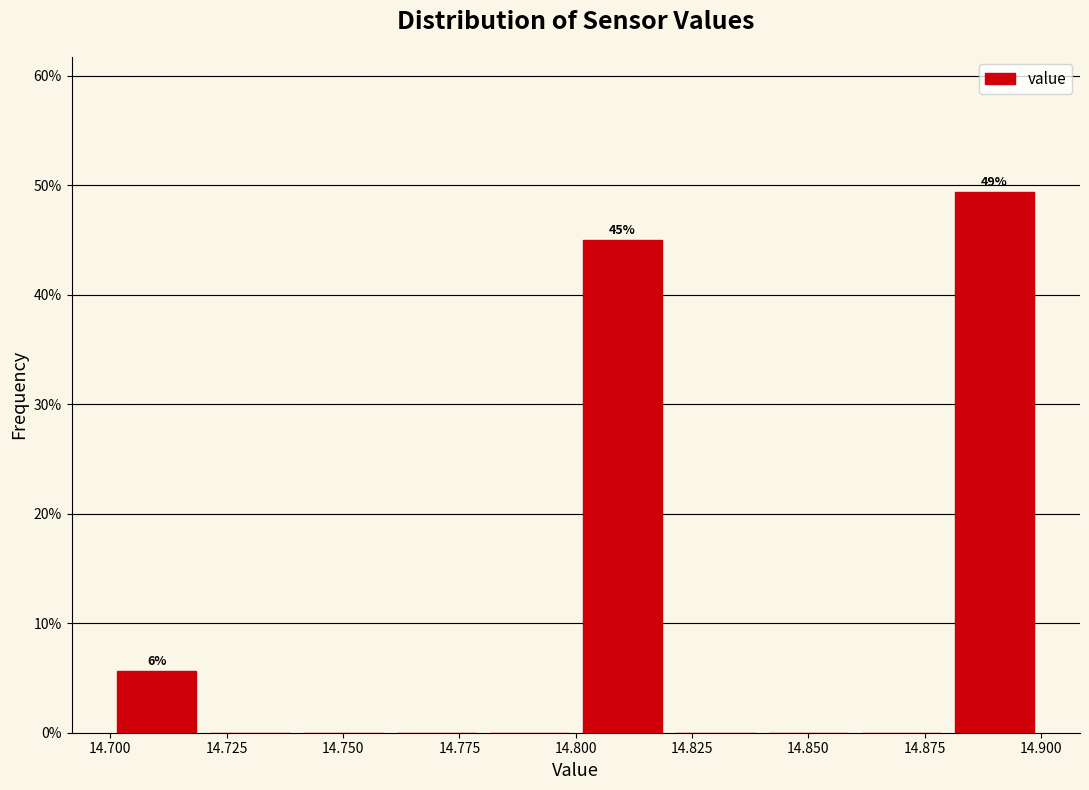

Over which range of the x-axis is the bar tallest?

14.88 to 14.90